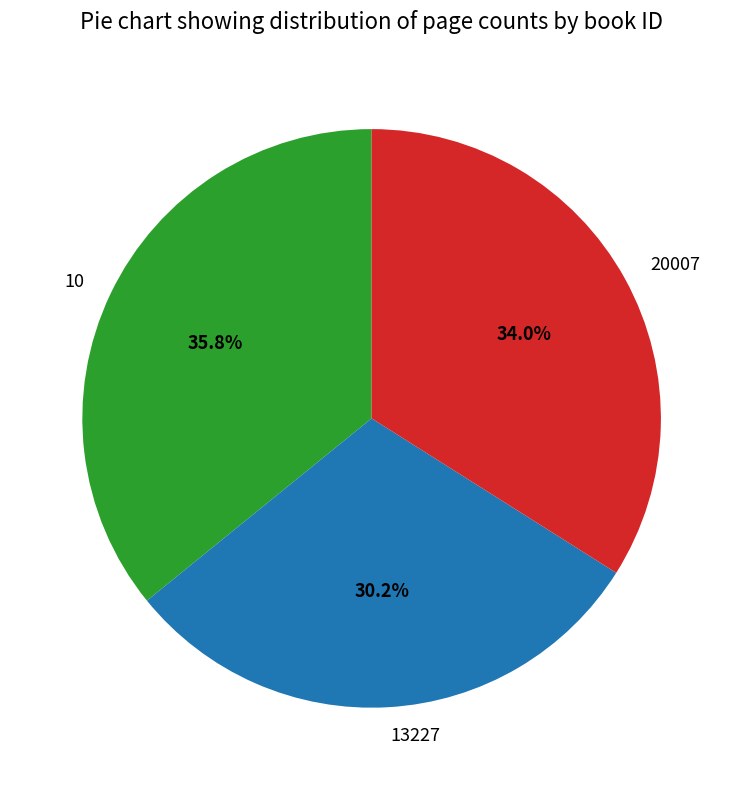

To the nearest percent, what is the difference between the largest and smallest slice percentages?

6%